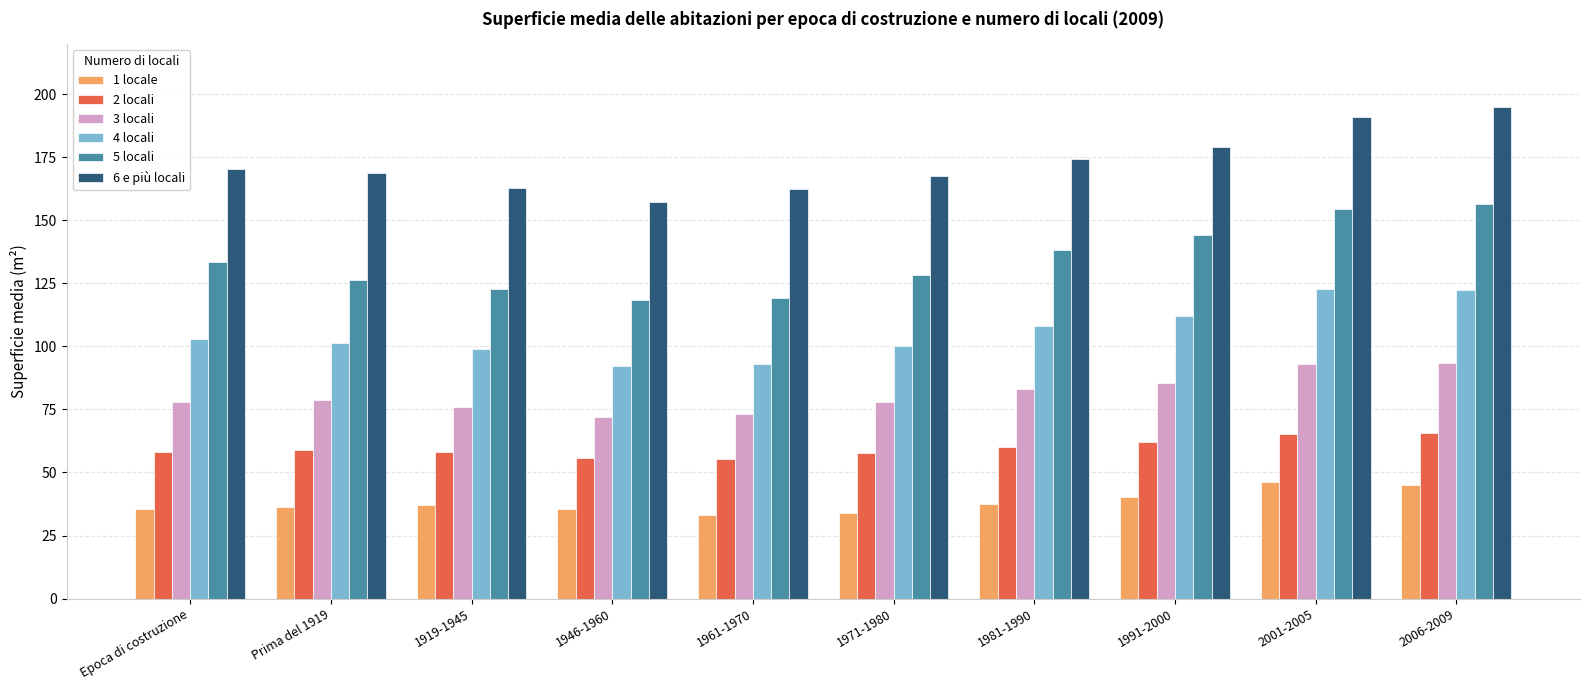

How many distinct data groups are displayed?

6